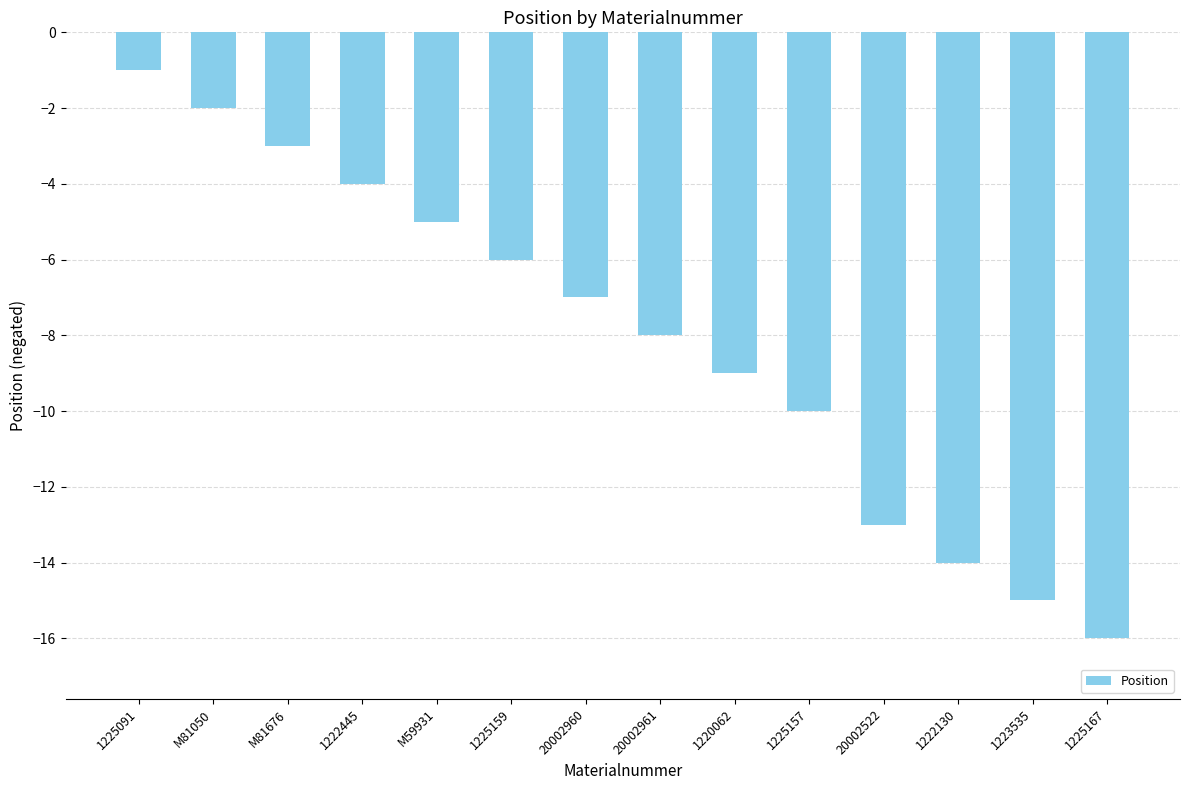

What is the change in value from 1223535 to 1225167?

-1